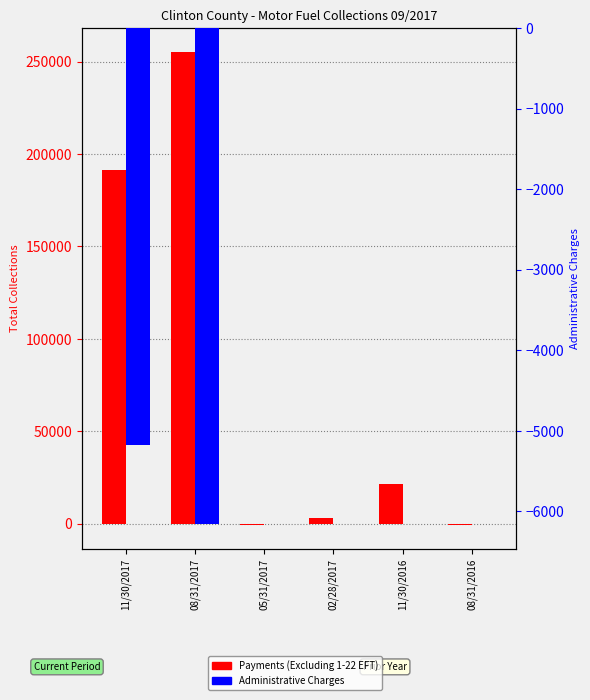

Which series has the largest total across all categories?

Payments (Excluding 1-22 EFT)